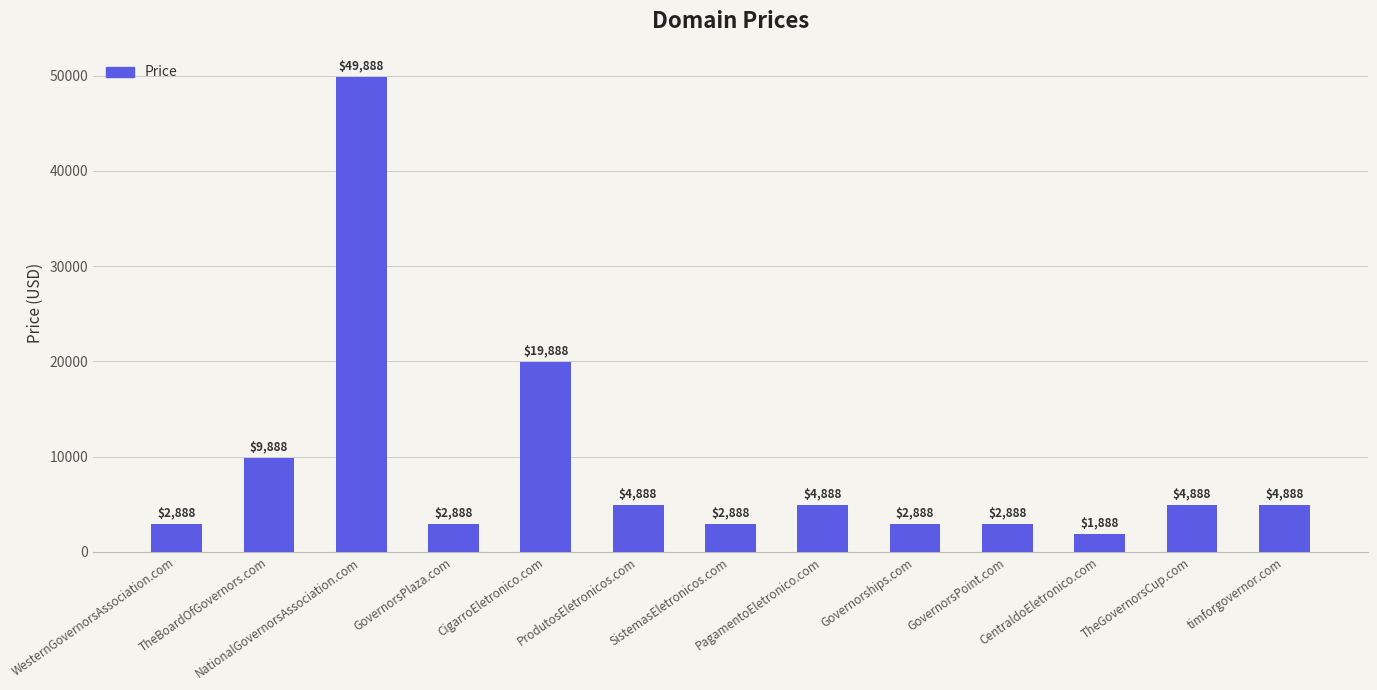

How many data points are less than 4888?

6